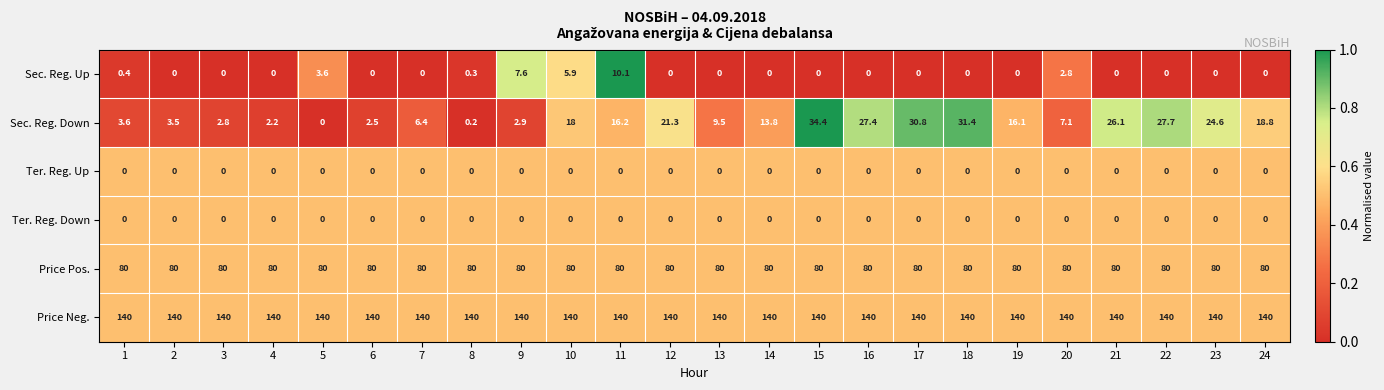

The value of Price Neg. at 16 is 140.0. True or false?

True